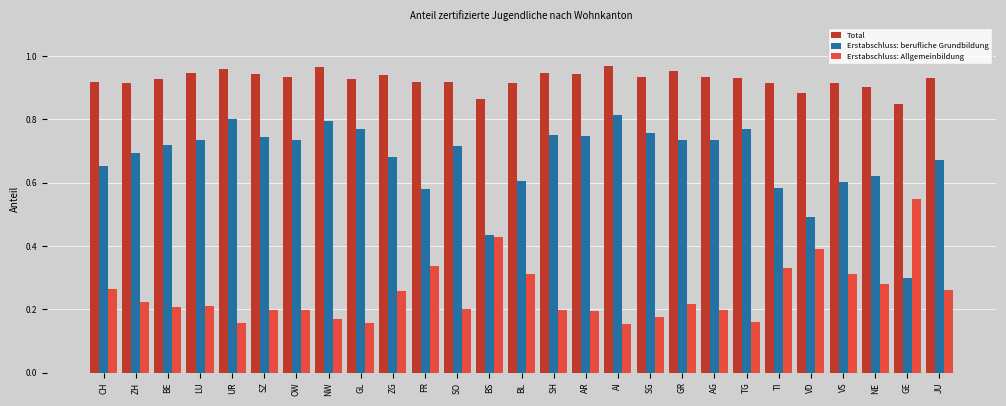

What is the sum of all Total values?

25.0